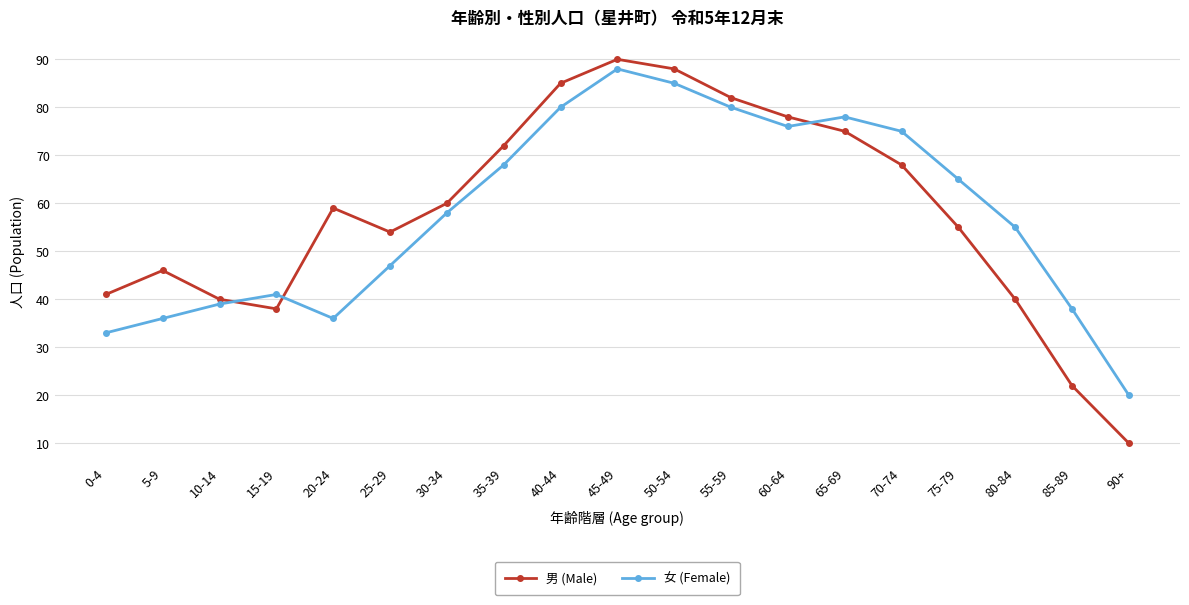

At how many categories does at least one series exceed 87?

2